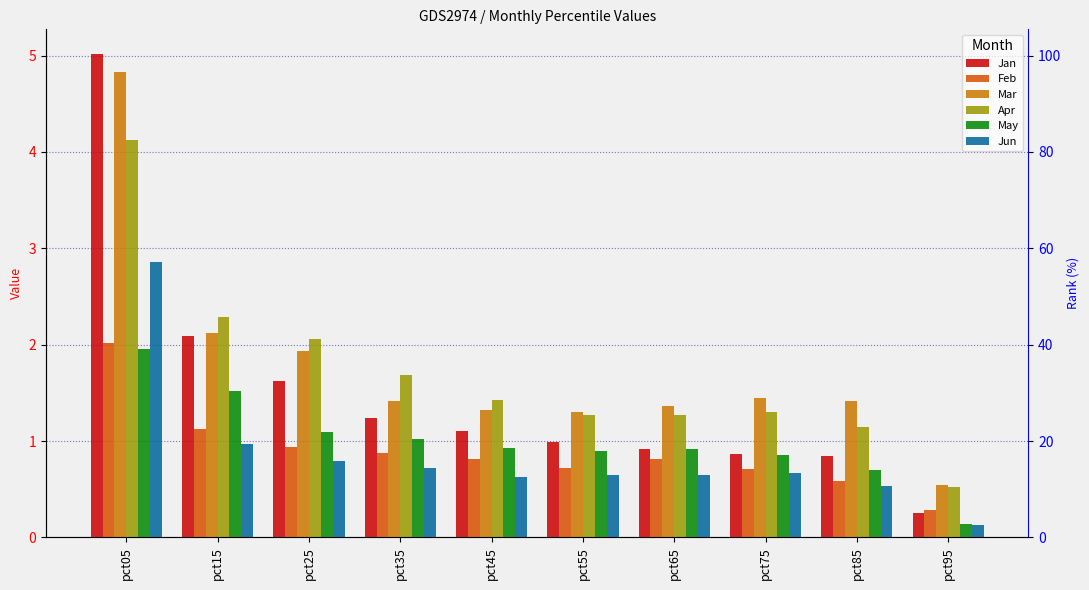

What is the lowest value of the Apr series?

0.5